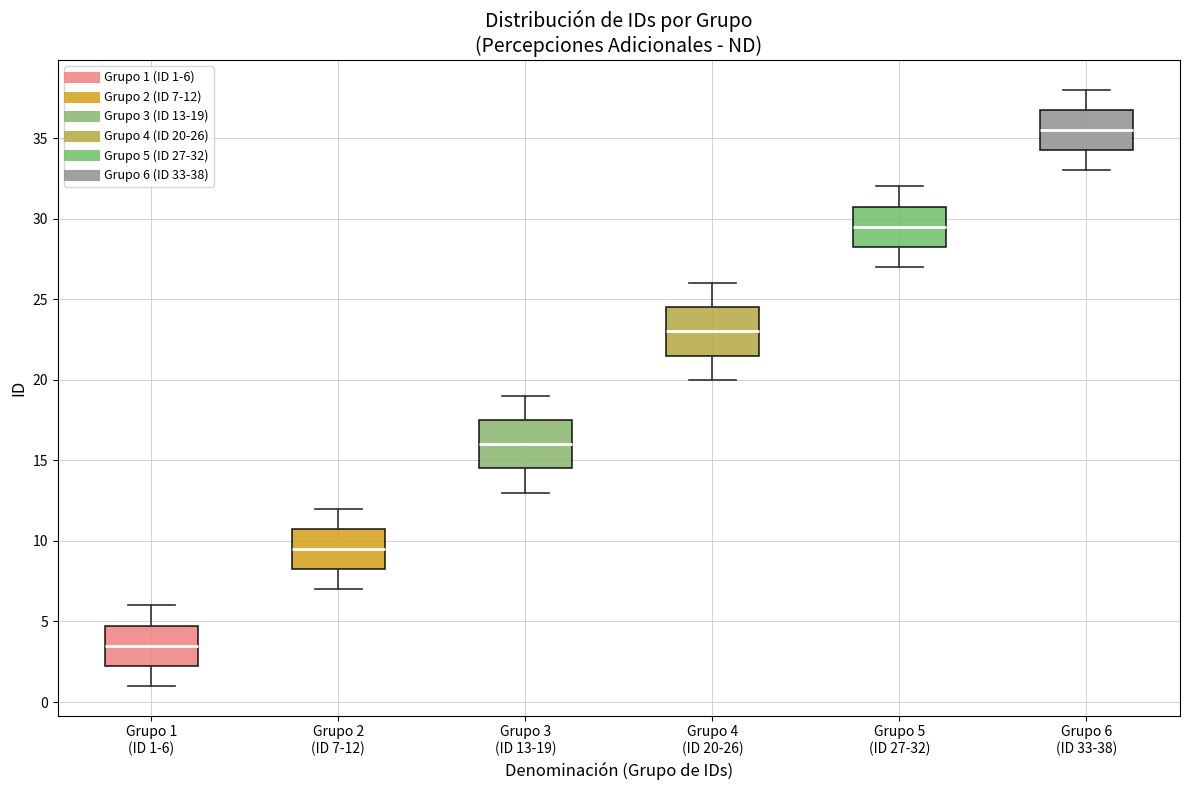

Reading left to right, read every box against the y-axis: the position of its median line, the range the box covers, and the ends of its whiskers. The values are not printed on the chart, so give them approximately, as read against the axis.

Grupo 1 (ID 1-6): median 3.5, box 2.5 to 5.0, whiskers 1.0 to 6.0
Grupo 2 (ID 7-12): median 9.5, box 8.5 to 11.0, whiskers 7.0 to 12.0
Grupo 3 (ID 13-19): median 16.0, box 14.5 to 17.5, whiskers 13.0 to 19.0
Grupo 4 (ID 20-26): median 23.0, box 21.5 to 24.5, whiskers 20.0 to 26.0
Grupo 5 (ID 27-32): median 29.5, box 28.5 to 31.0, whiskers 27.0 to 32.0
Grupo 6 (ID 33-38): median 35.5, box 34.5 to 37.0, whiskers 33.0 to 38.0